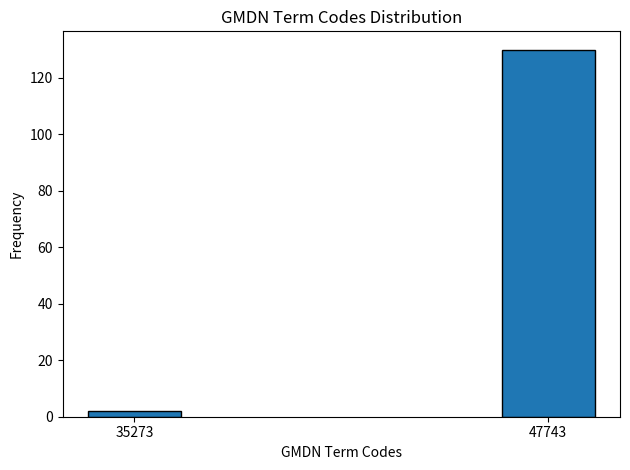

Reading left to right, list all the values displayed in this chart.

2	130